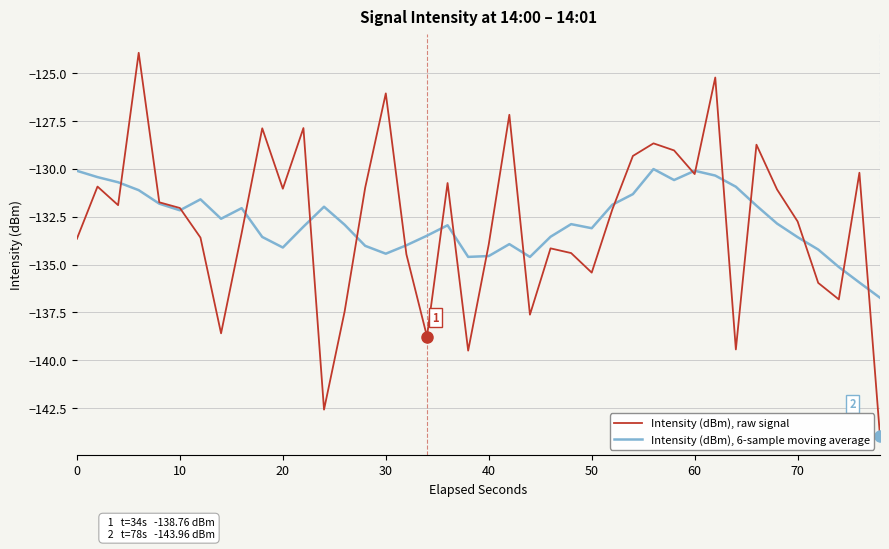

What is the minimum value for Intensity (dBm), raw signal?

-144.0